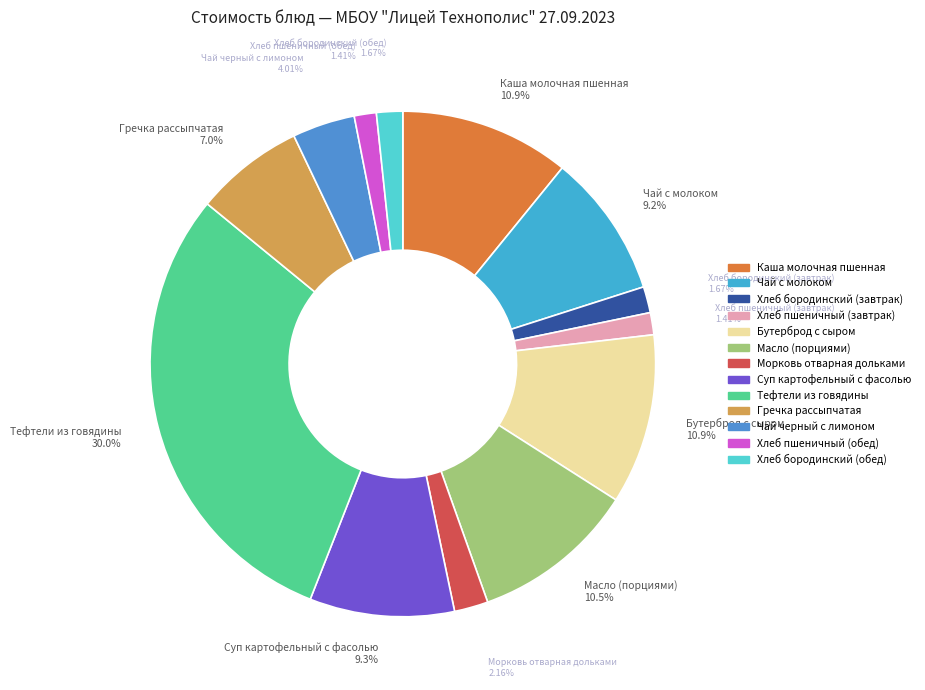

Combined, do Хлеб пшеничный (завтрак) and Хлеб бородинский (завтрак) account for over 50%?

No